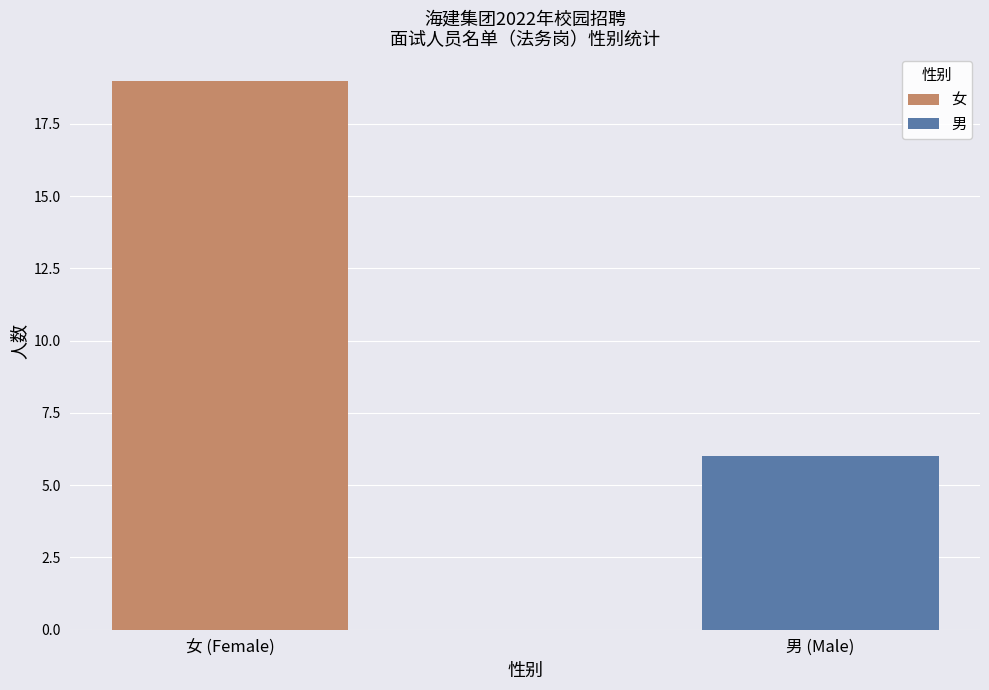

Is it true that 男 equals 9 at 男 (Male)?

False